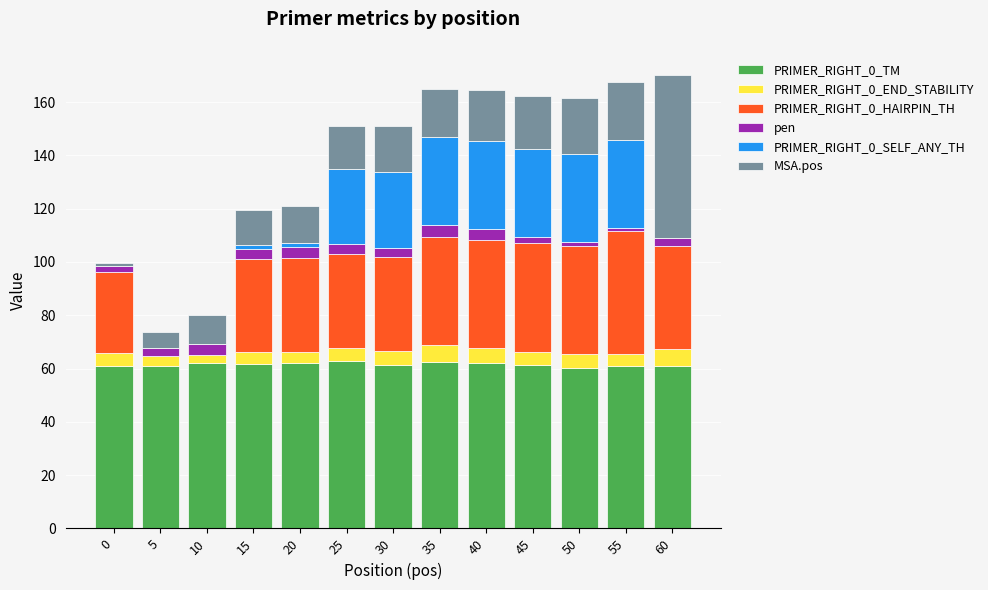

Is it true that PRIMER_RIGHT_0_TM equals 62.6 at 35?

True